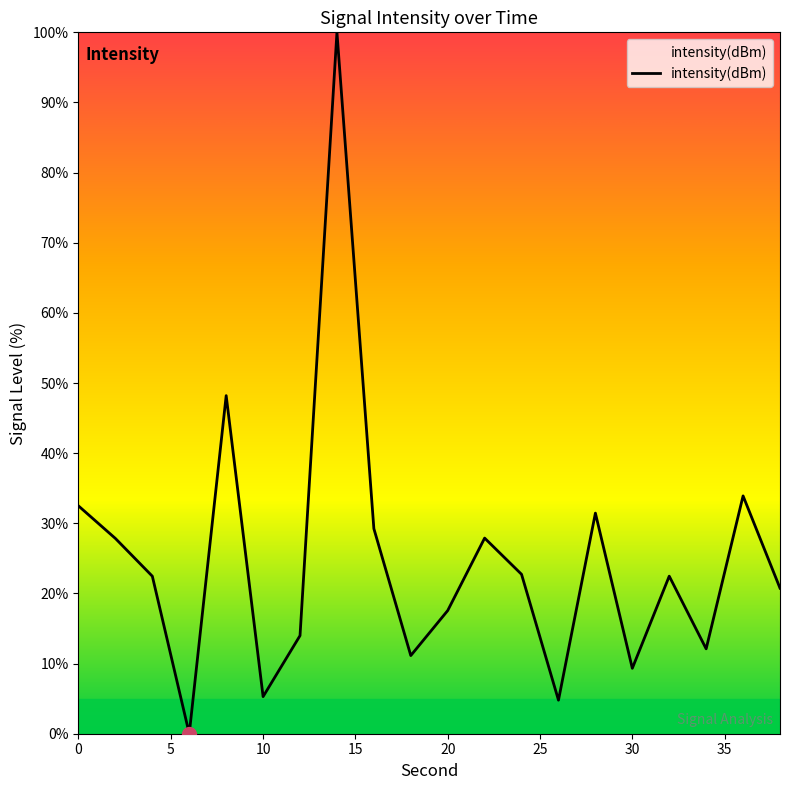

What is the greatest value displayed?

100.0